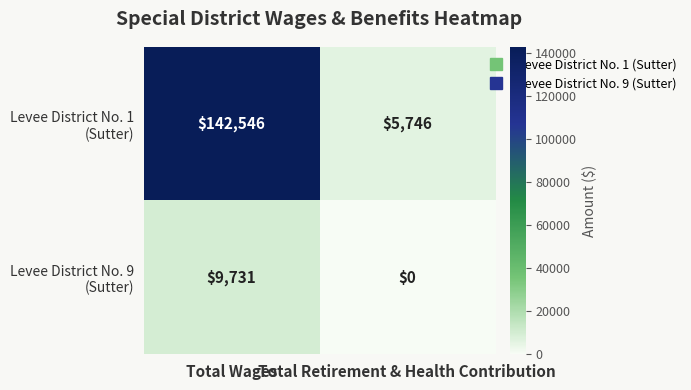

What is the maximum value shown in the chart?

142546